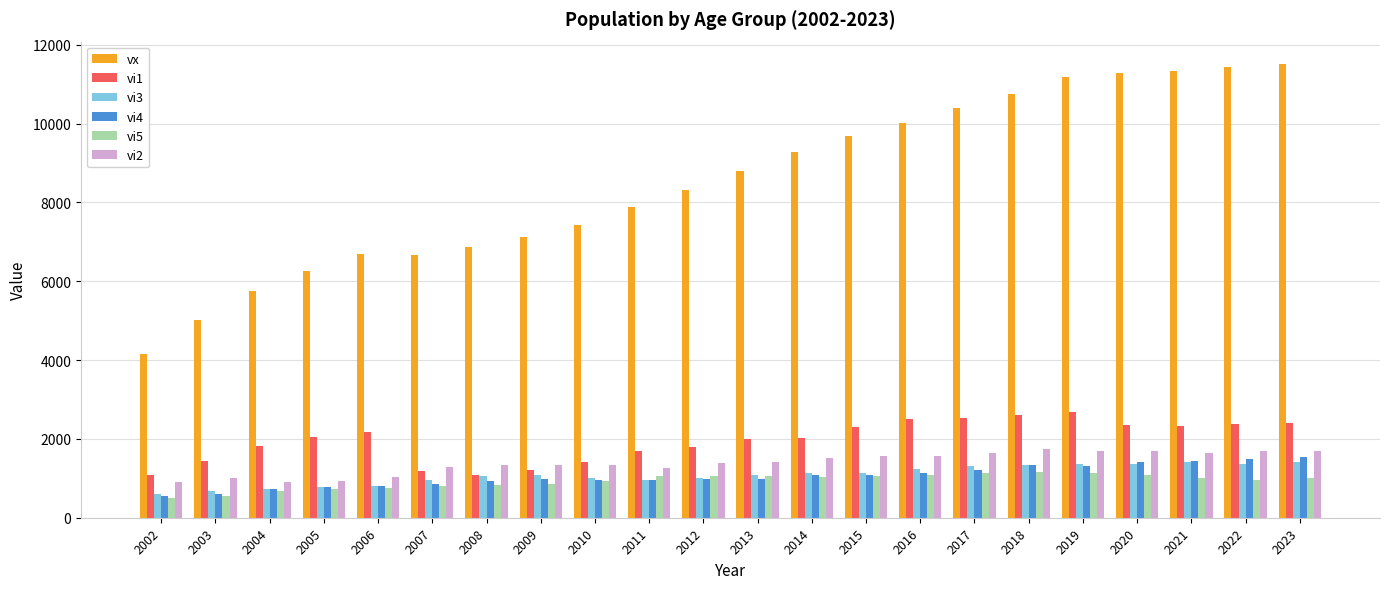

True or false: vi1 has a value of 1805 at 2012.

True